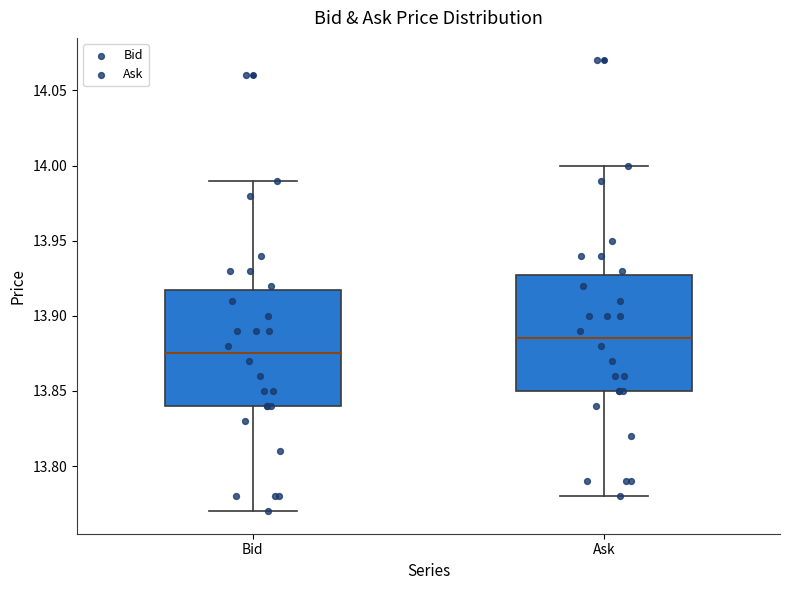

Where does the median line of the box for Bid sit on the y-axis? The values are not printed on the chart, so give them approximately, as read against the axis.

13.875